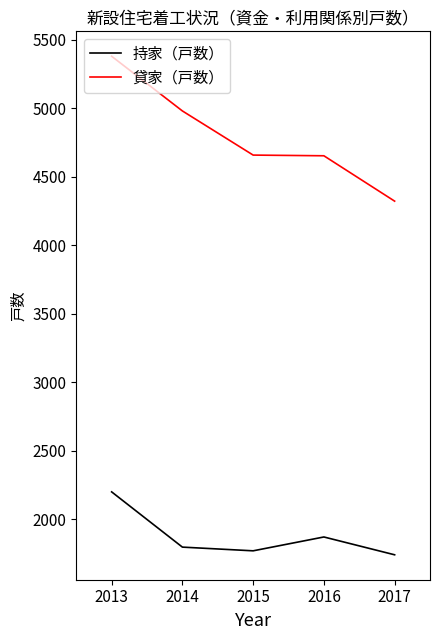

What is the difference between the second highest and minimum values in the 貸家（戸数） series?

658